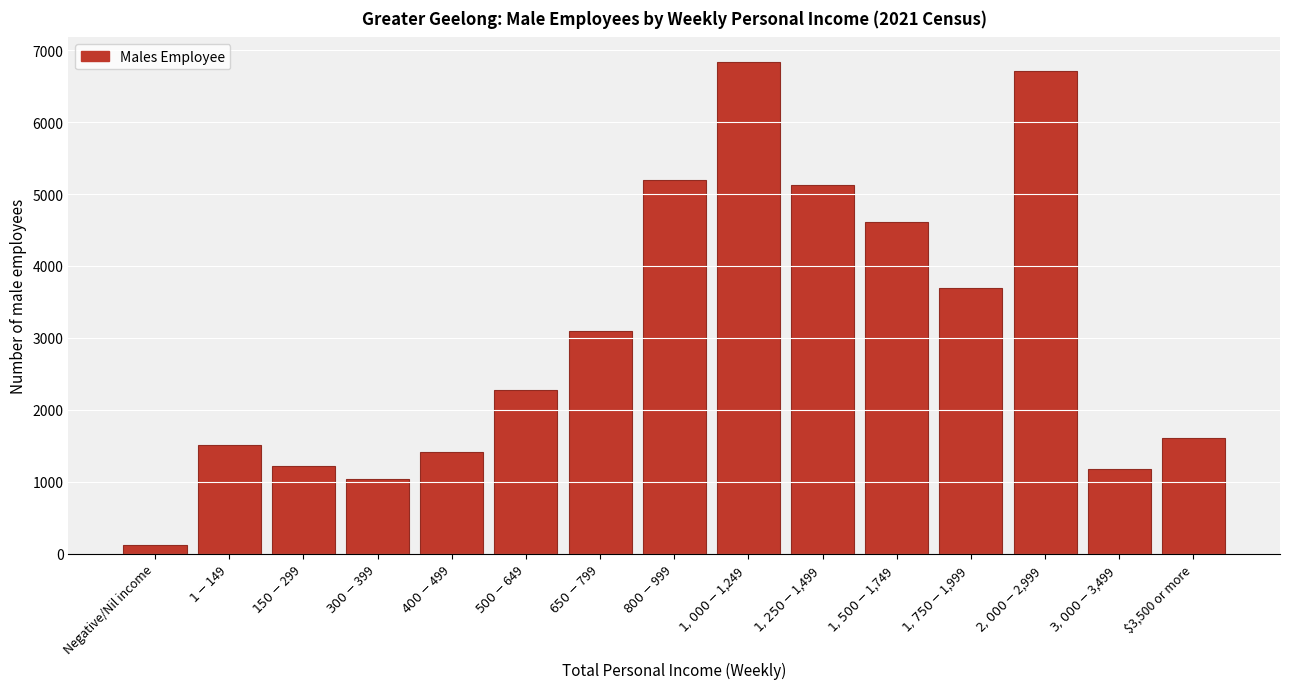

Reading right to left, what are all the values shown in this chart?

1602	1172	6712	3689	4615	5130	6838	5199	3102	2279	1413	1039	1223	1516	124